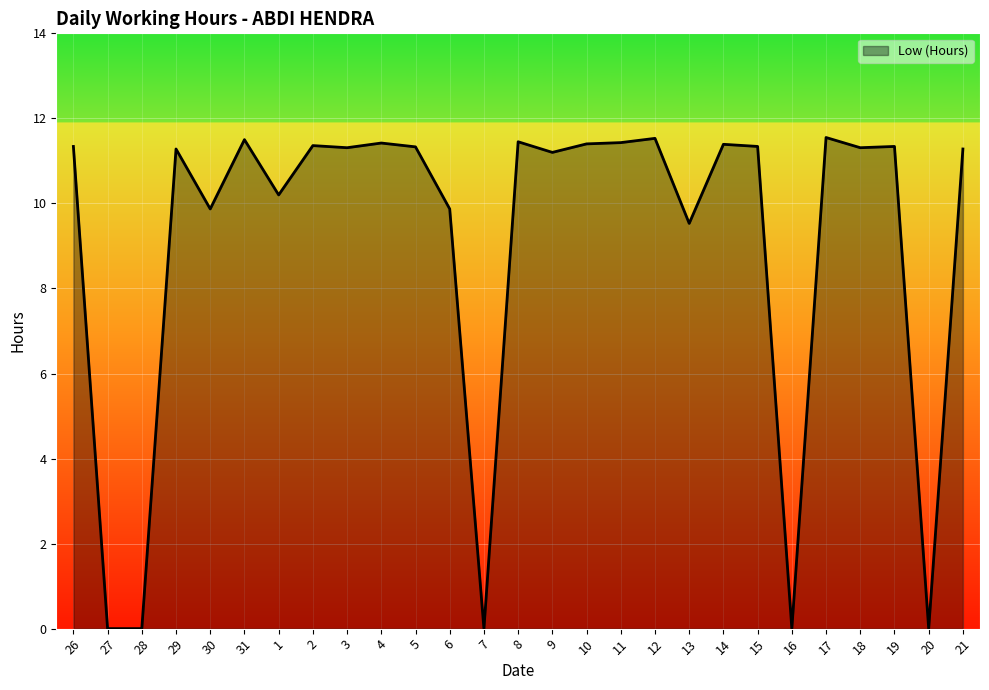

The chart shows a value of -6.0 at 20. True or false?

False